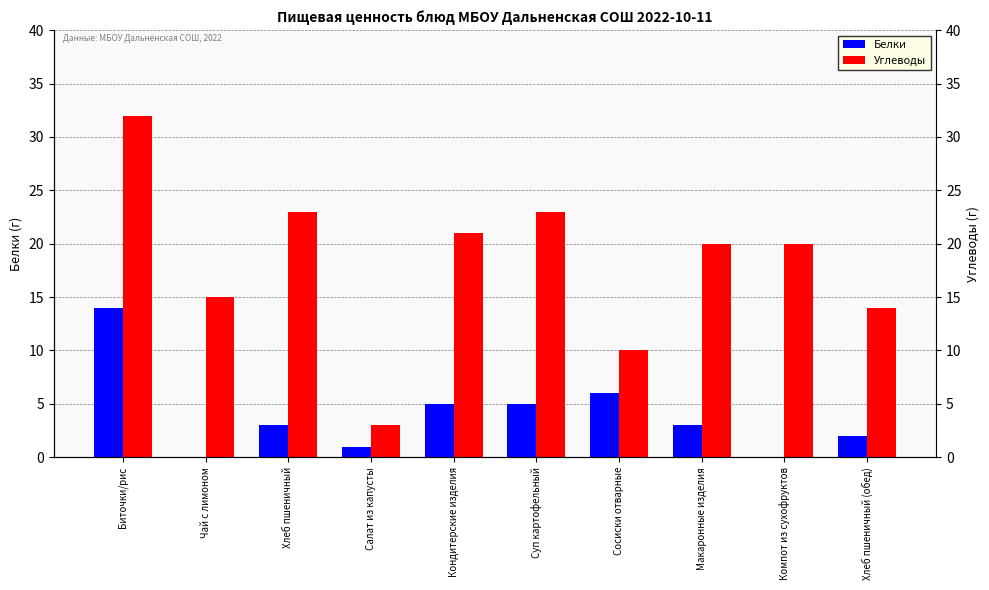

Rank the series at Кондитерские изделия from lowest to highest value.

Белки, Углеводы